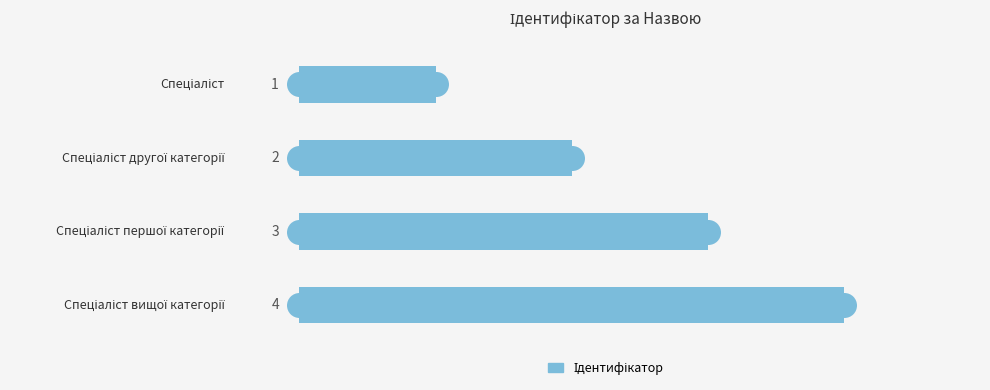

Count the values in the range 2 to 4.

3